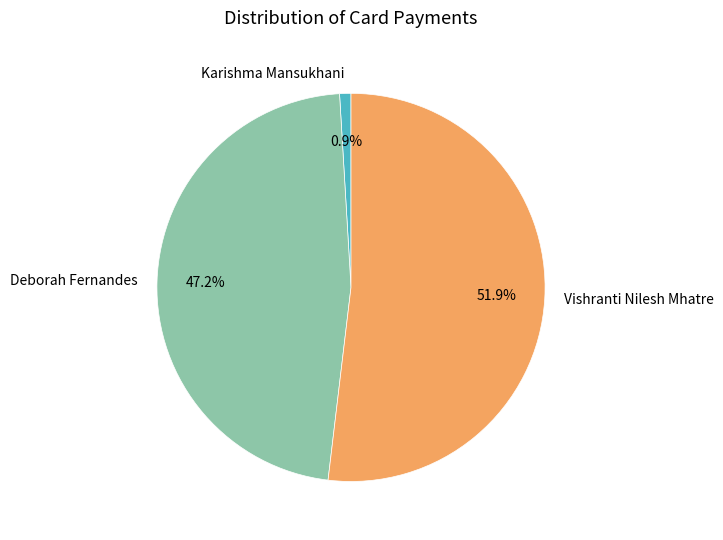

How many slices are in this pie chart?

3